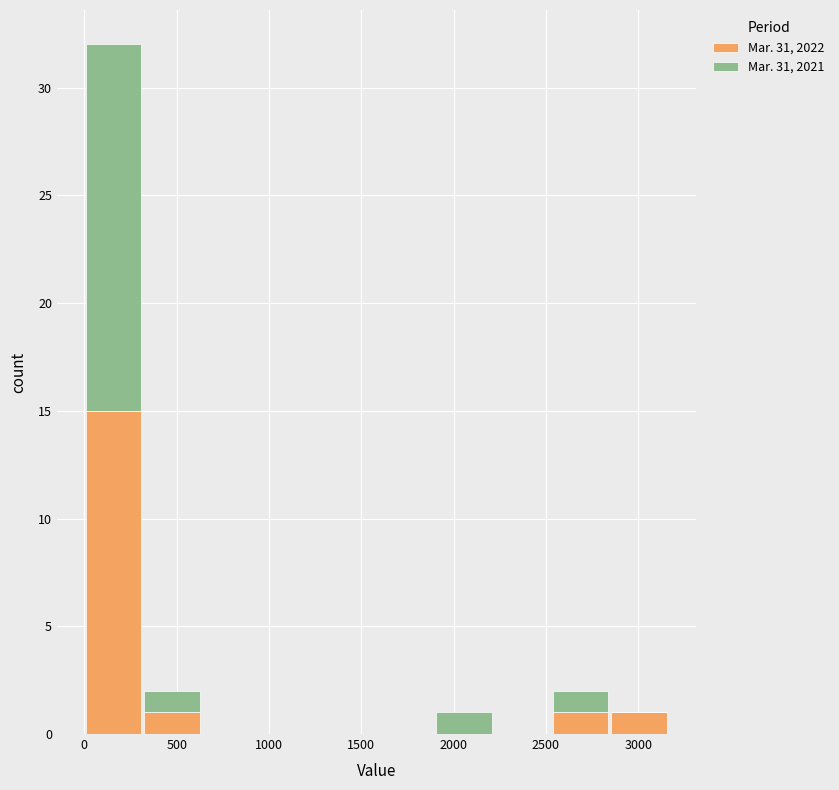

What is the total height of the stacked bar covering 300 to 650 on the x-axis? Neither the bar edges nor the heights are printed on the chart, so give them approximately, as read against the axes.

2